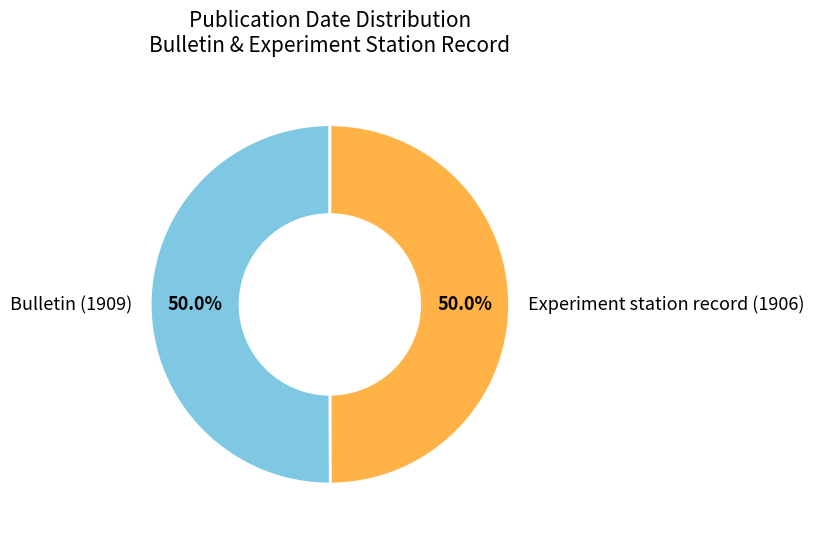

How many segments does this pie chart have?

2